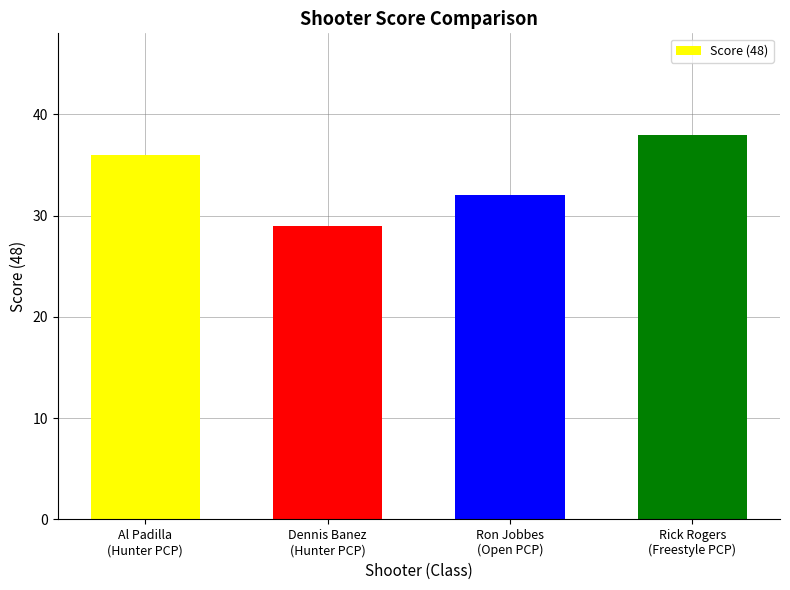

The value at Ron Jobbes
(Open PCP) is 32. True or false?

True